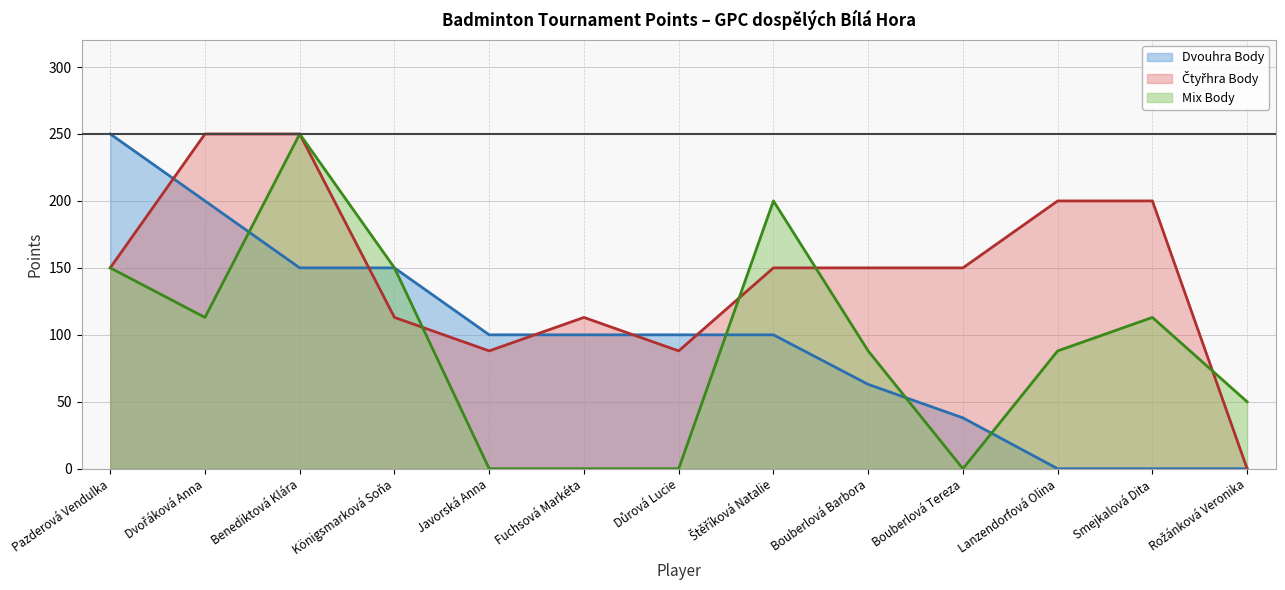

The Čtyřhra Body series shows 27 at Důrová Lucie. True or false?

False